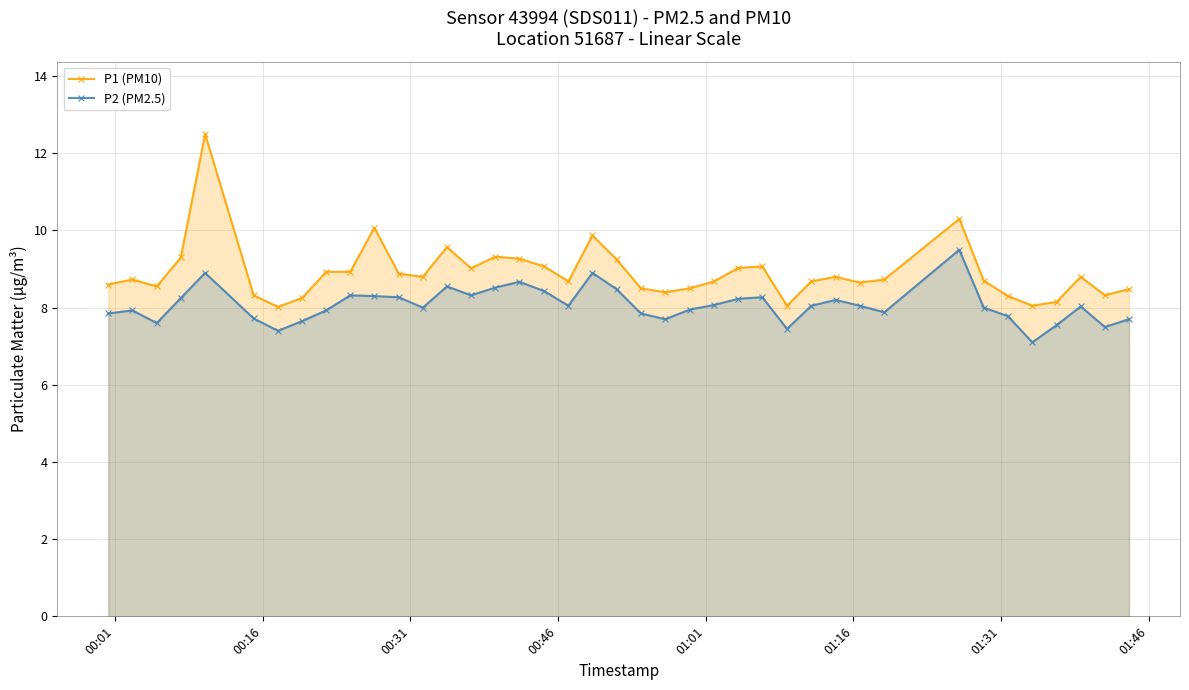

How many interior local valleys does the P1 (PM10) series have?

10